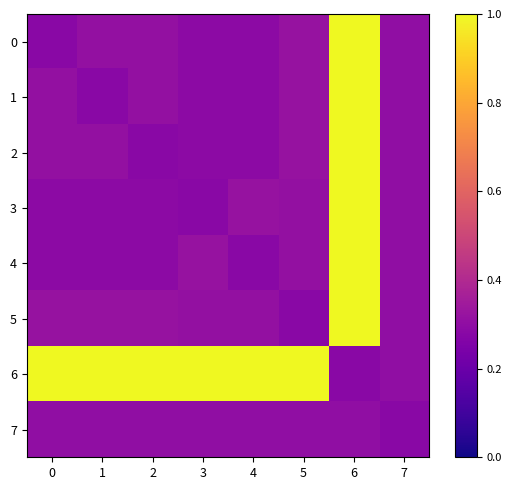

Which series has the widest spread of values?

row_0